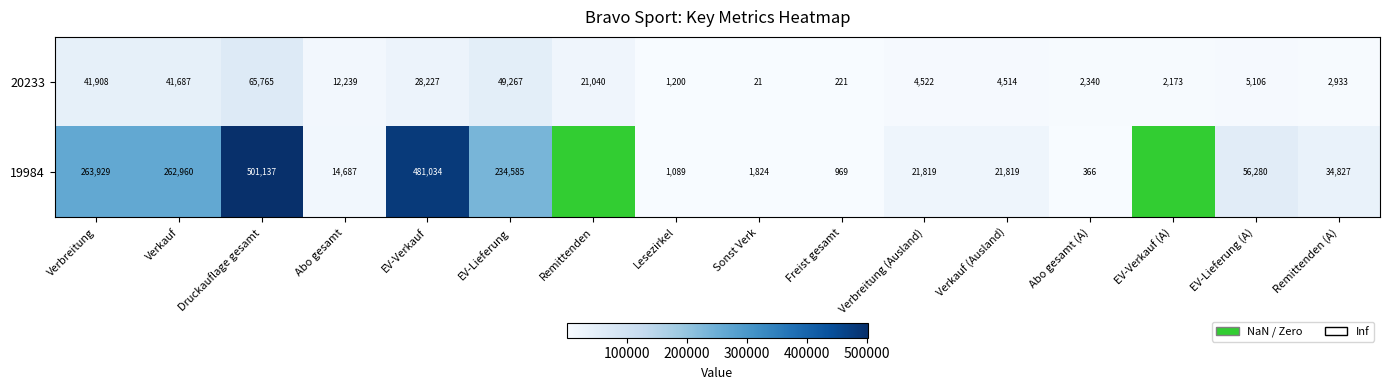

What is the minimum value shown in the chart?

21.0